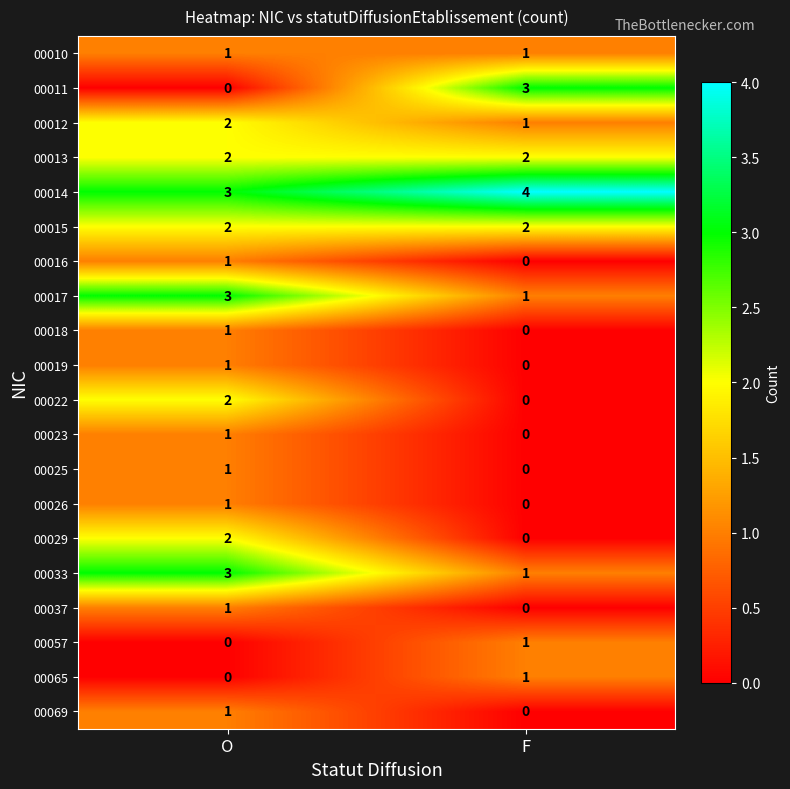

Is it true that 00025 equals -1 at F?

False